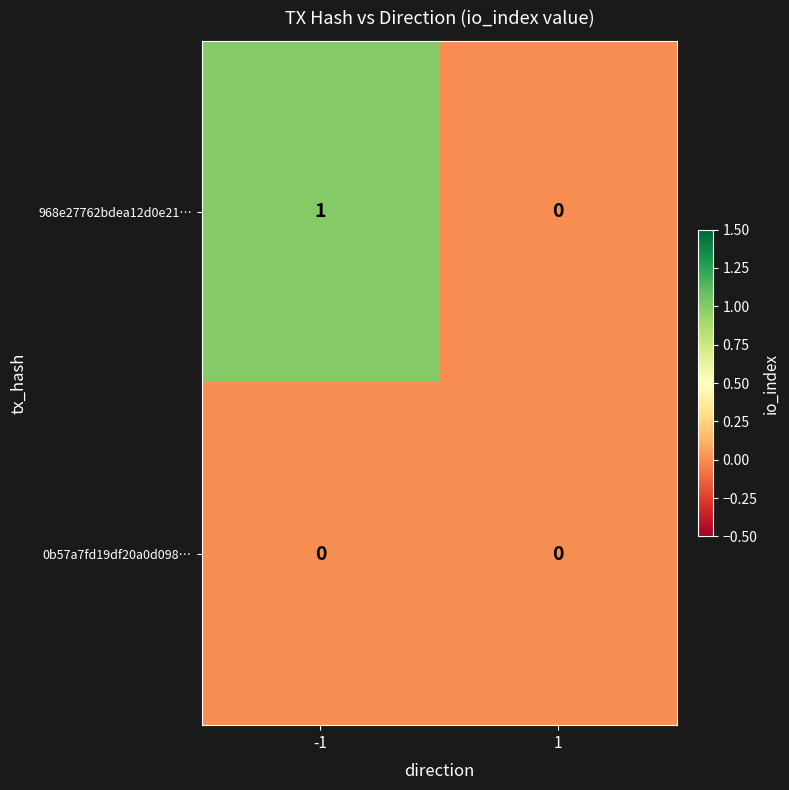

Reading right to left, extract all data points from this chart.

968e27762bdea12d0e21…: 1=0	-1=1
0b57a7fd19df20a0d098…: 1=0	-1=0